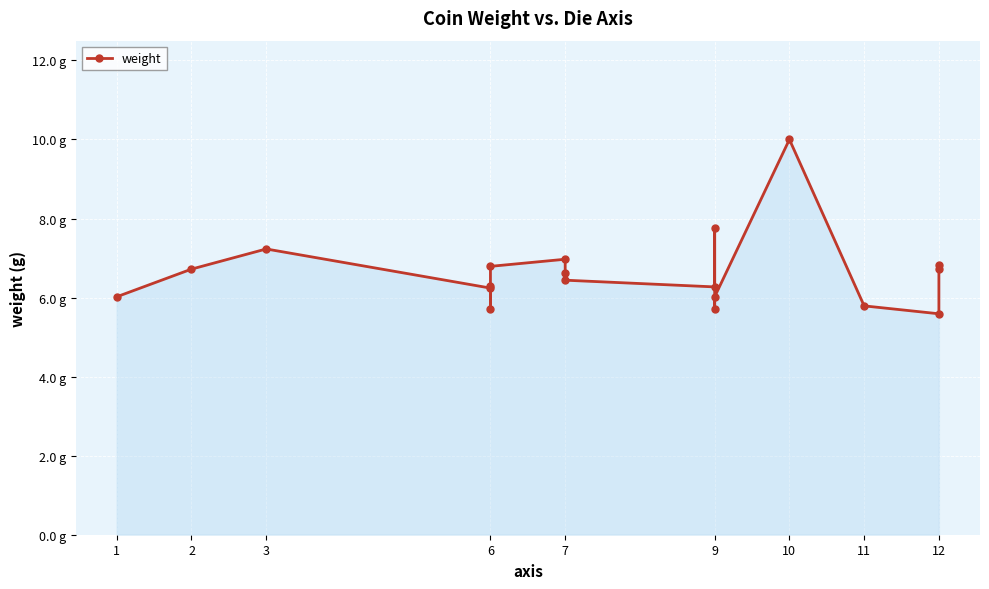

What is the difference between the maximum and minimum values?

4.4